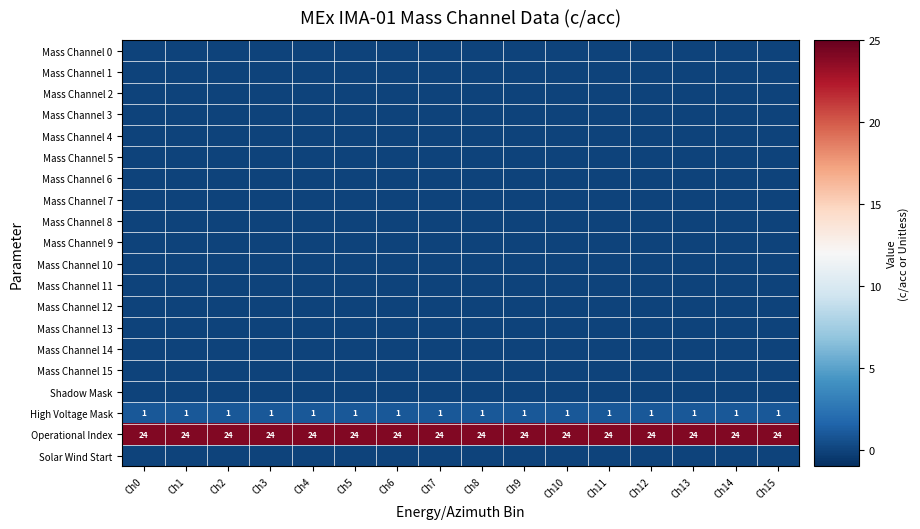

At how many categories does at least one series exceed 10?

16